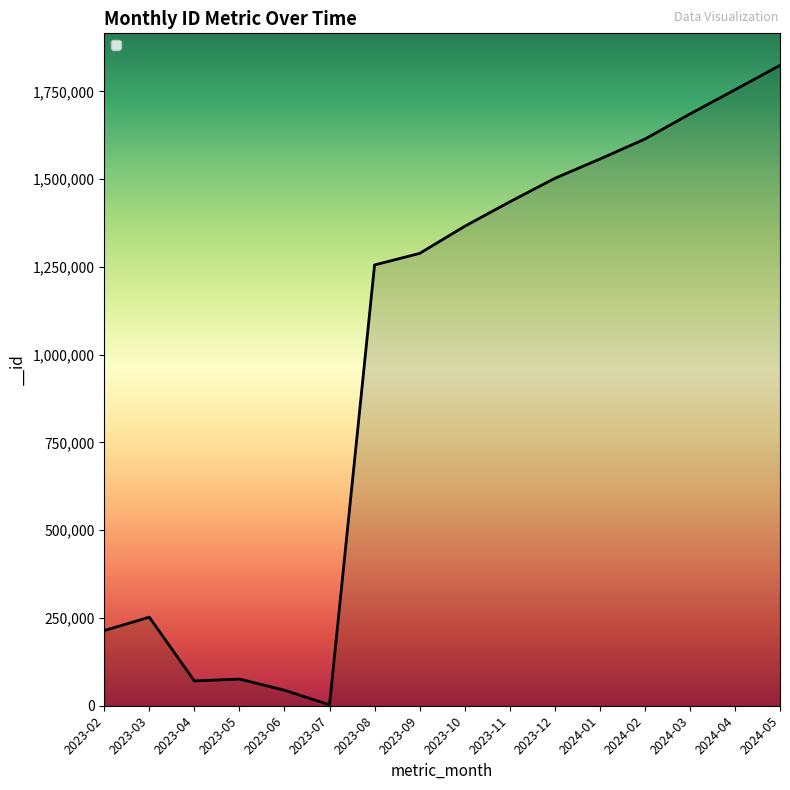

Is it true that the value at 2024-05 is 445426?

False